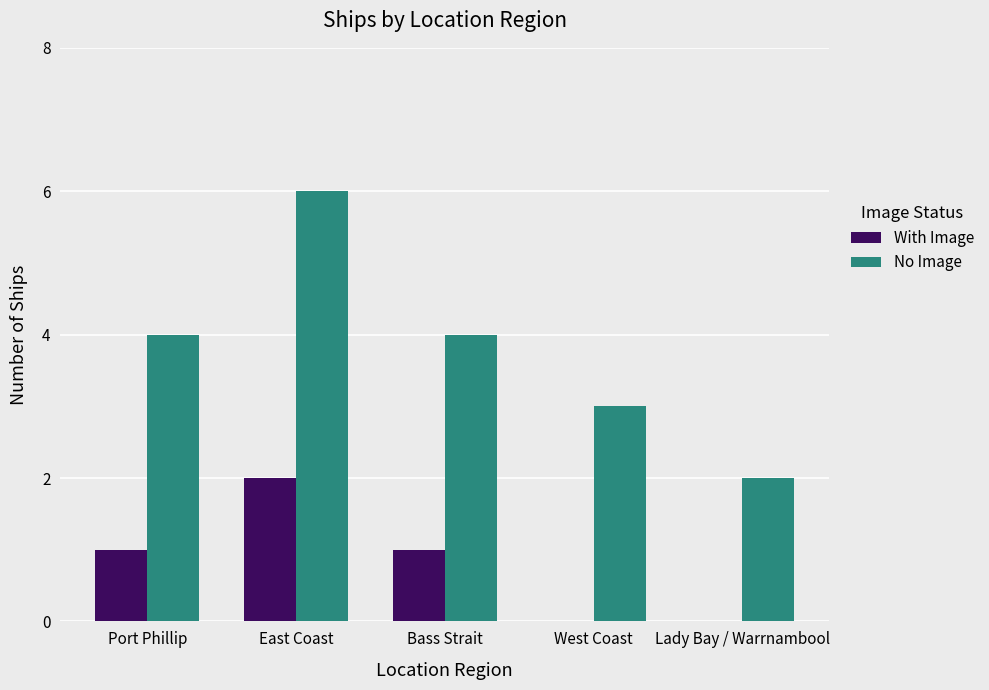

Is it true that No Image equals 4 at Bass Strait?

True